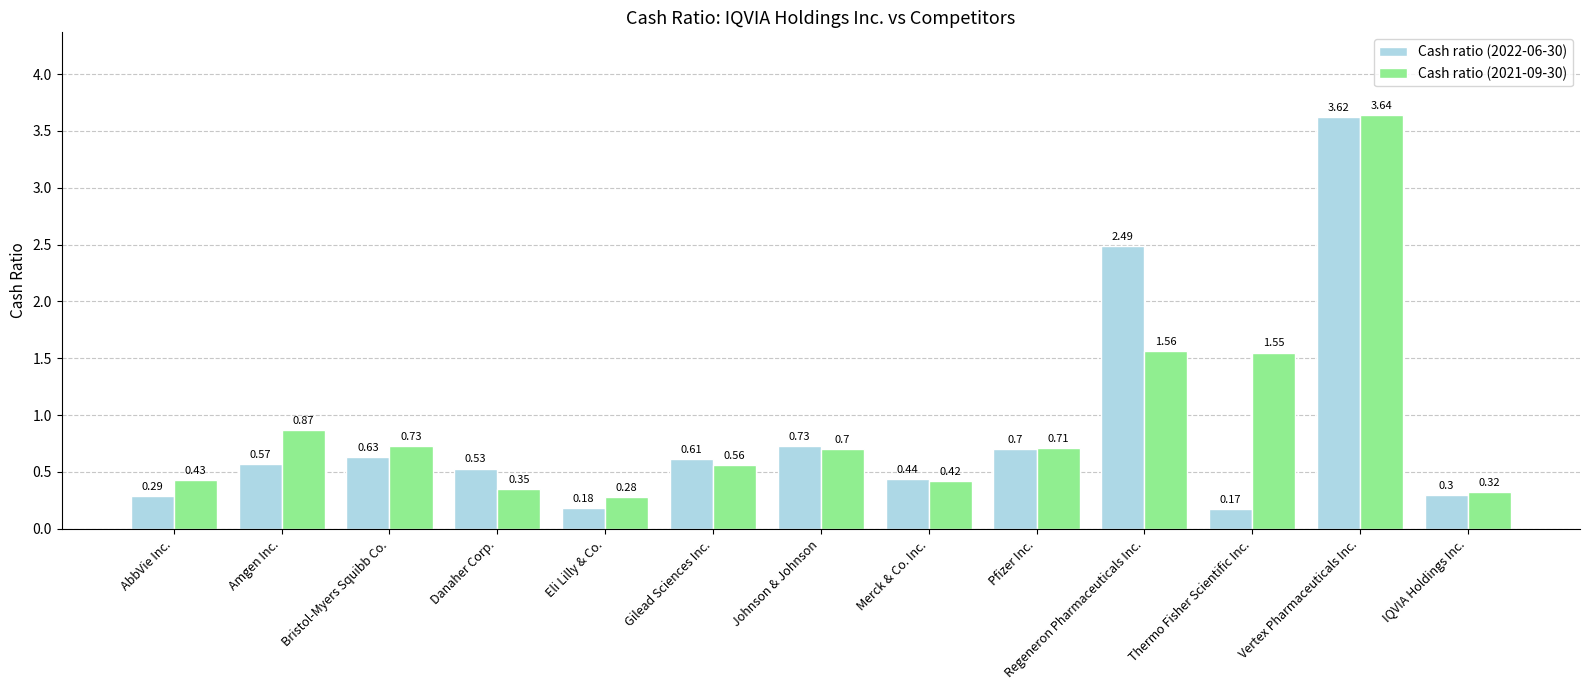

Are the bars grouped side by side (vs. stacked)?

Yes